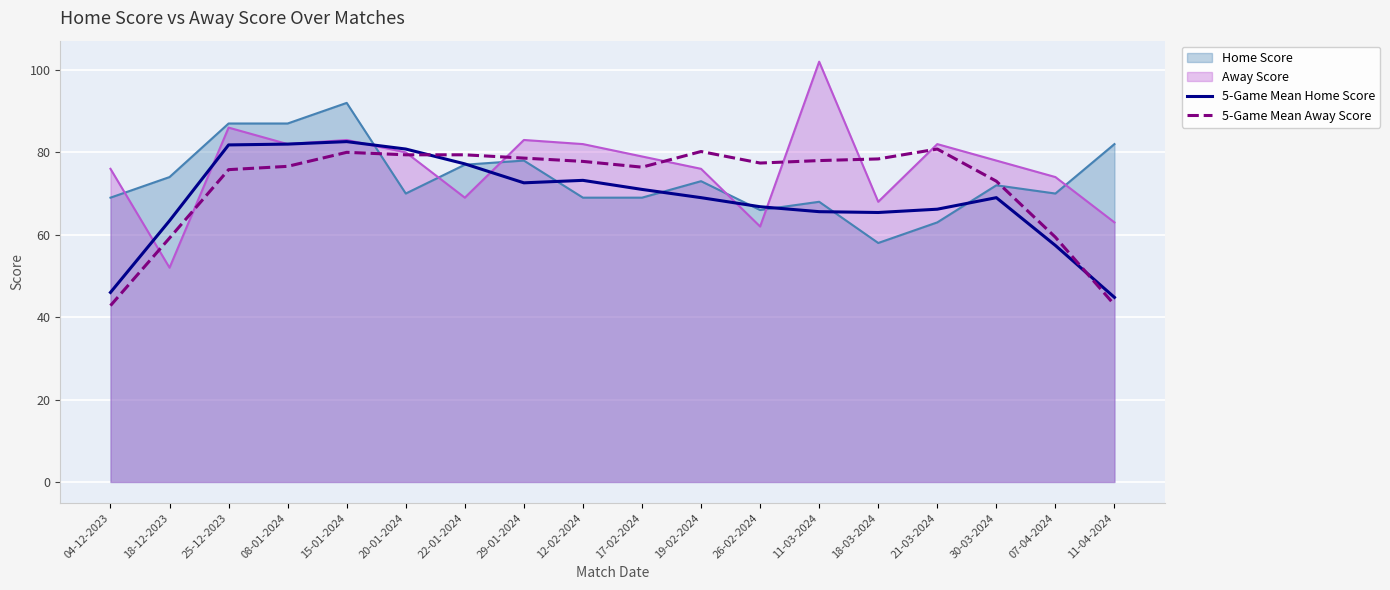

In 5-Game Mean Home Score, how many points are higher than both neighbors (excluding endpoints)?

3